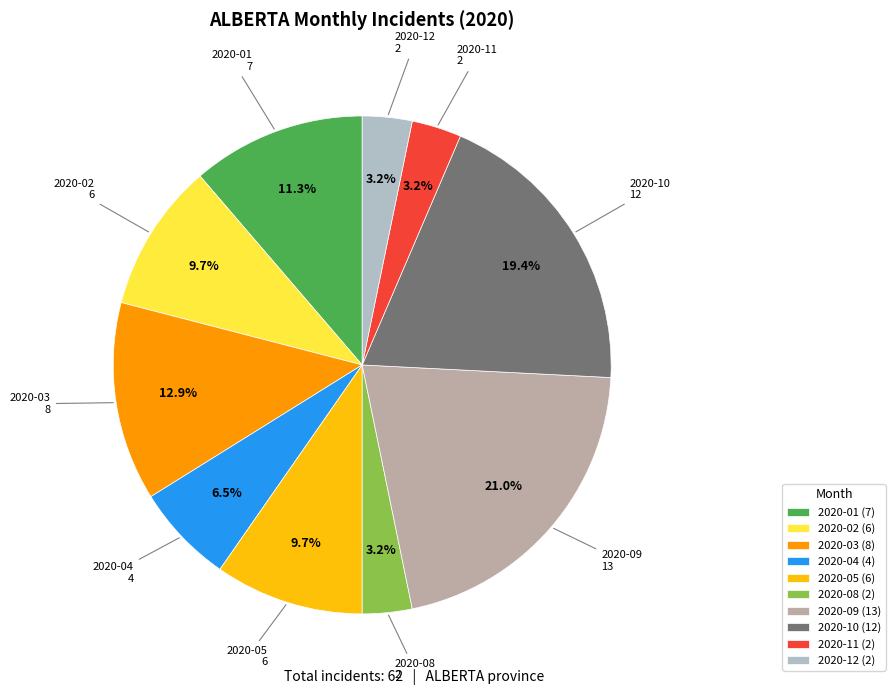

What is the ratio of the value at 2020-01 (7) to the value at 2020-03 (8)?

0.9